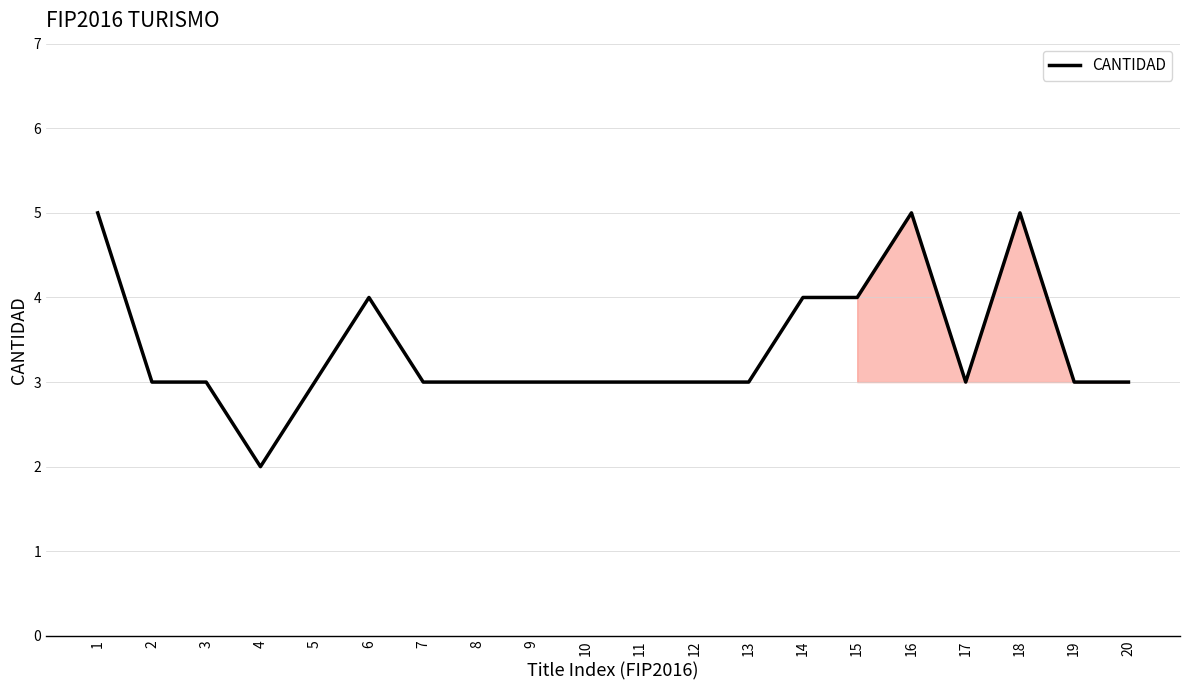

The chart shows a value of 3 at 5. True or false?

True